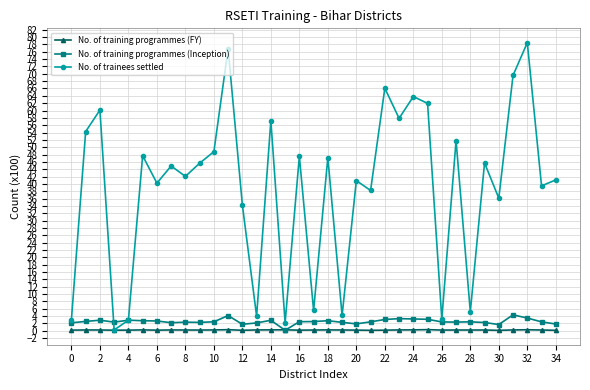

List the series in order of their peak value, lowest first.

No. of training programmes (FY), No. of training programmes (Inception), No. of trainees settled